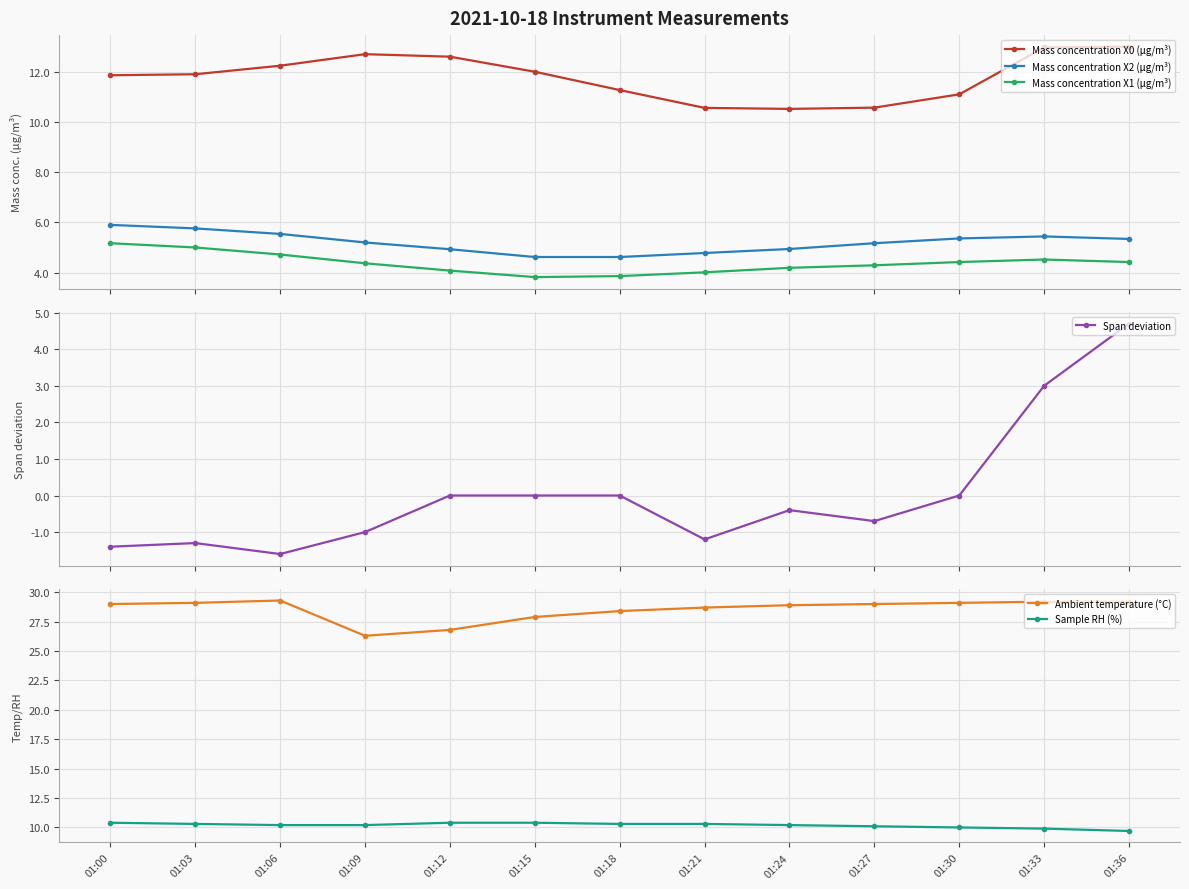

How many distinct data groups are displayed?

6